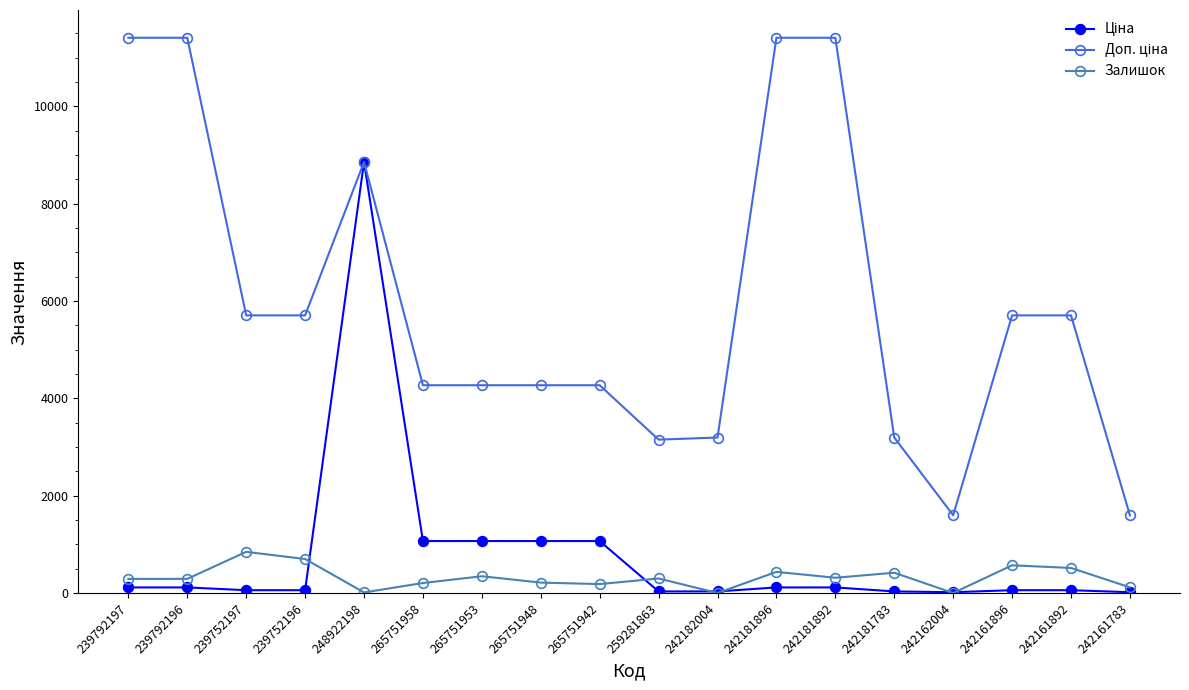

What is the label of the 5th point from the right?

242181783